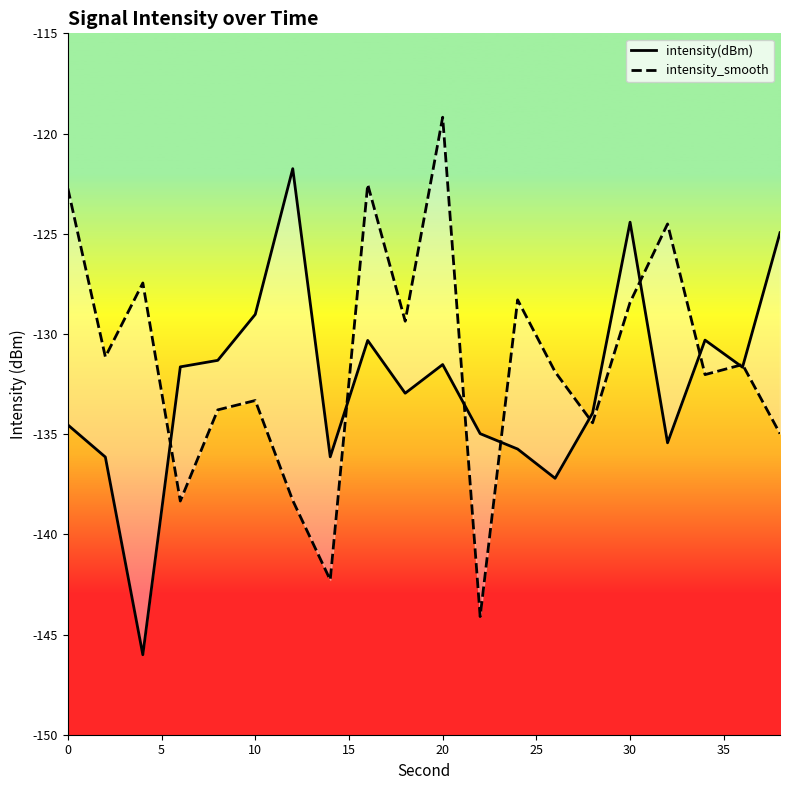

The value of intensity_smooth at 16 is -83.9. True or false?

False